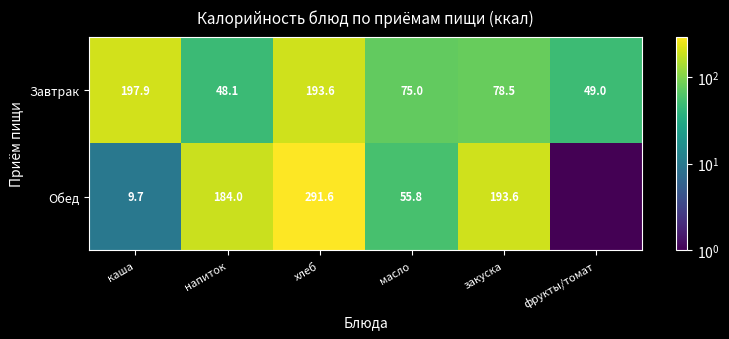

What is the spread (max minus min) of values at закуска?

115.1